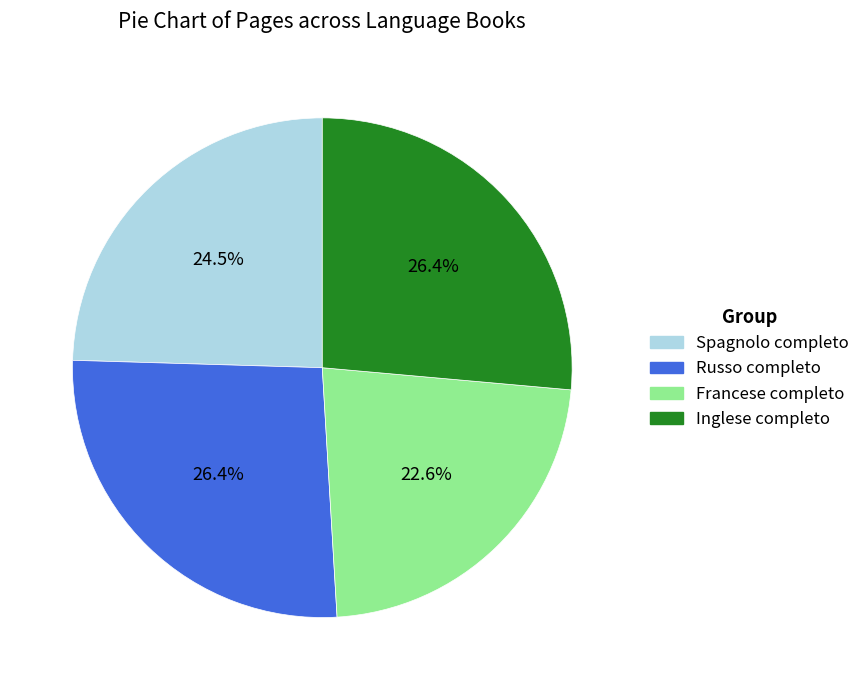

Does Spagnolo completo represent more than half of the total?

No